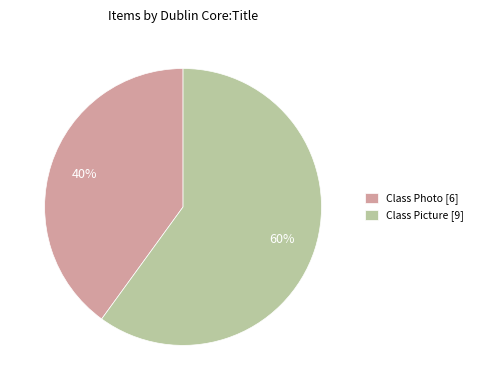

Which slice is the largest?

Class Picture [9]